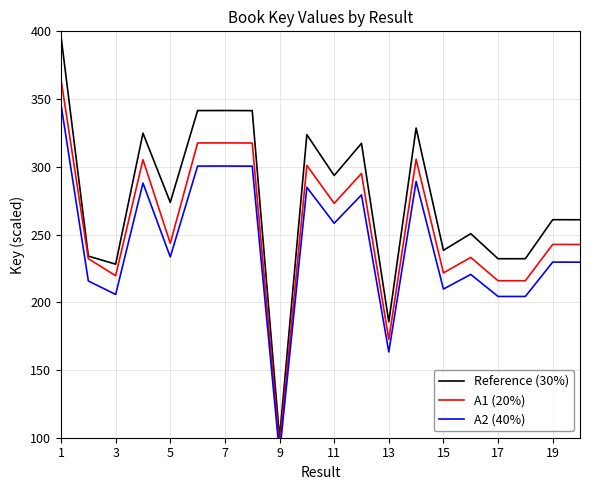

Which label corresponds to the largest value in the chart?

1